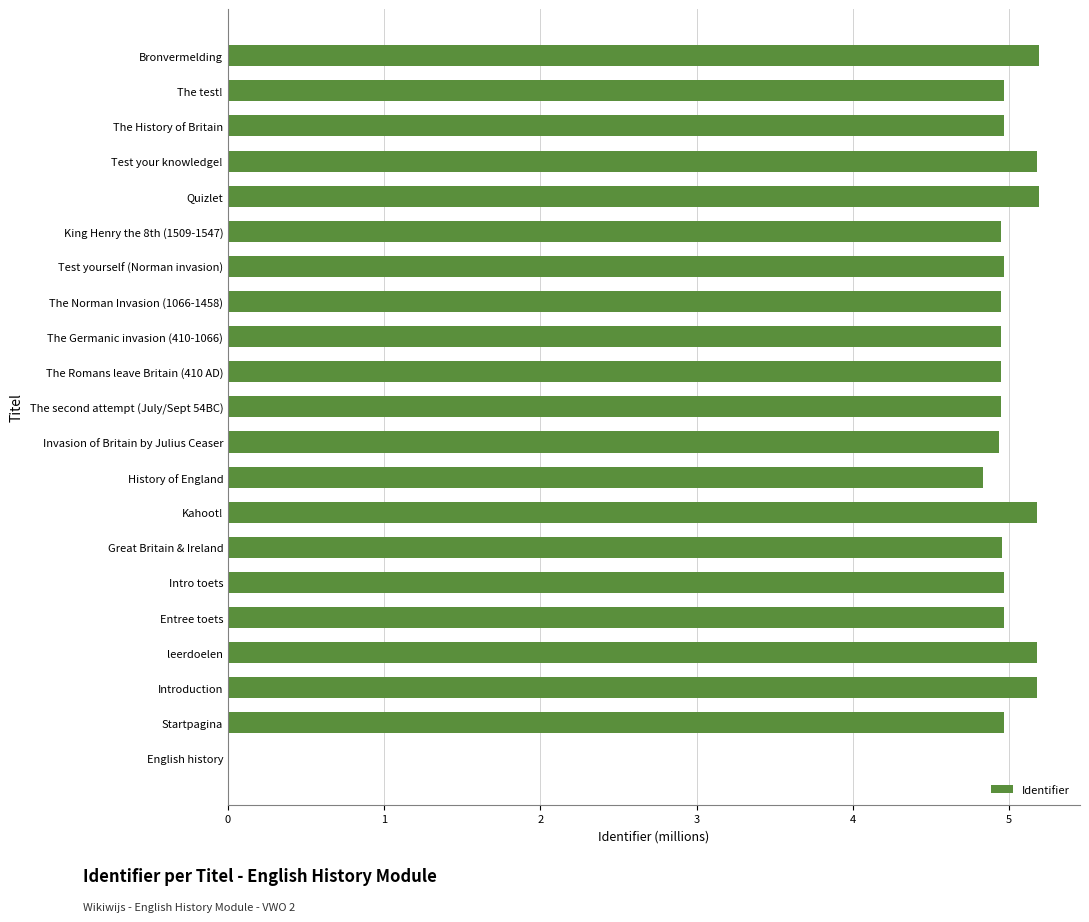

What is the sum of all values?

100.4